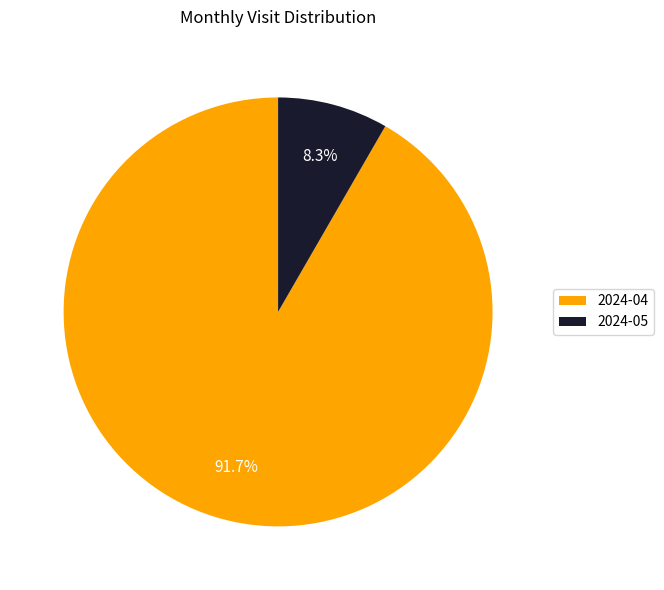

Does any single category account for the majority?

Yes